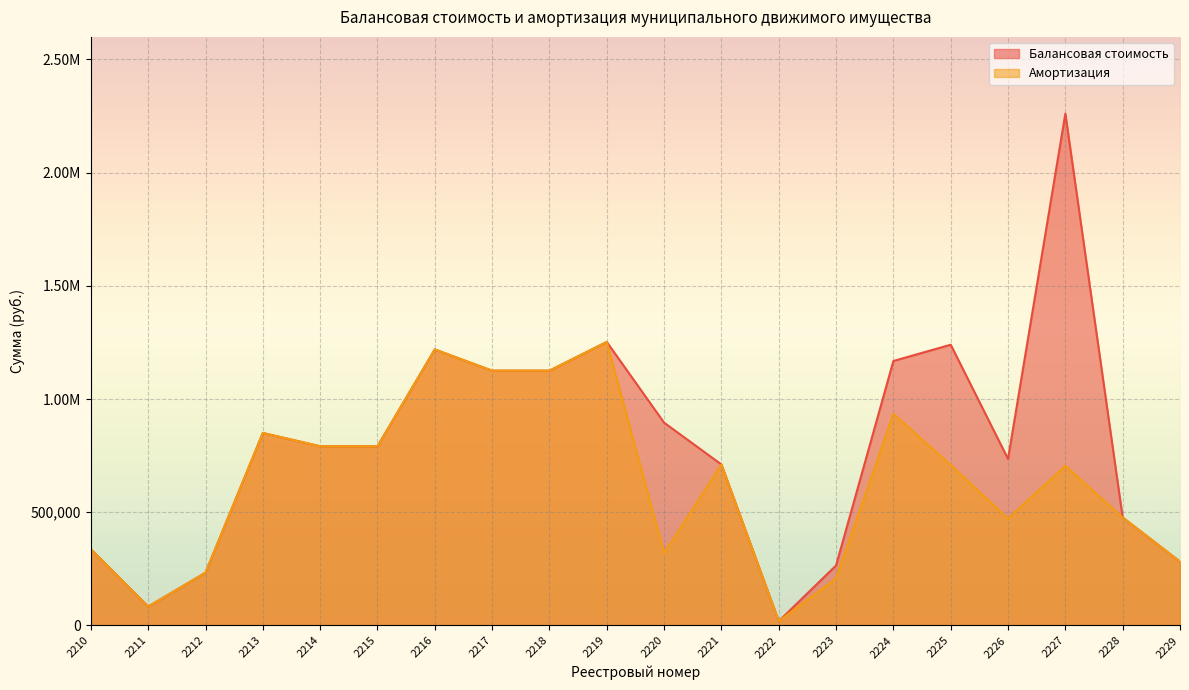

Reading left to right, what are all the values shown in this chart?

Балансовая стоимость: 2210=336713.1	2211=83365.8	2212=233113.7	2213=850000.0	2214=791333.0	2215=791333.0	2216=1218750.0	2217=1125116.3	2218=1125116.3	2219=1252000.0	2220=895500.0	2221=711000.0	2222=19000.0	2223=265000.0	2224=1167831.5	2225=1239744.0	2226=735375.0	2227=2260000.0	2228=476650.0	2229=281875.0
Амортизация: 2210=336713.1	2211=83365.8	2212=233113.7	2213=850000.0	2214=791333.0	2215=791333.0	2216=1218750.0	2217=1125116.3	2218=1125116.3	2219=1252000.0	2220=319330.0	2221=711000.0	2222=19000.0	2223=208197.5	2224=934265.3	2225=708425.3	2226=471866.0	2227=704904.7	2228=476650.0	2229=281875.0